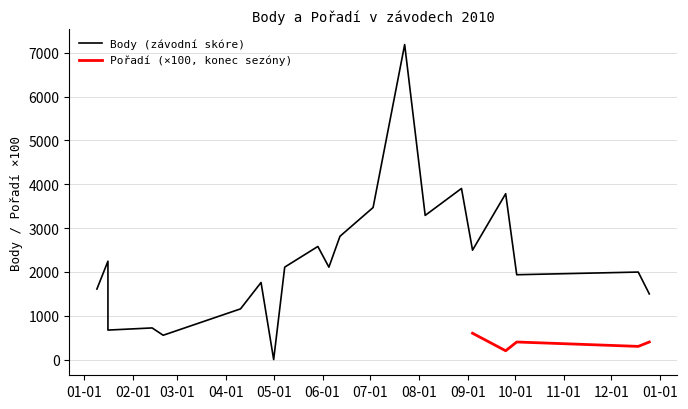

Read the value at 2010-09-04, to the nearest 100.

2500